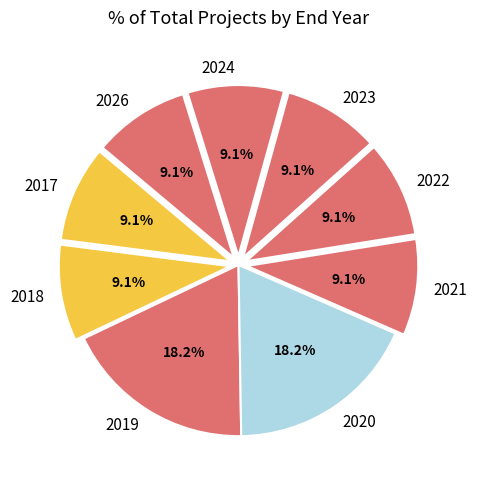

Does 2026 represent more than half of the total?

No